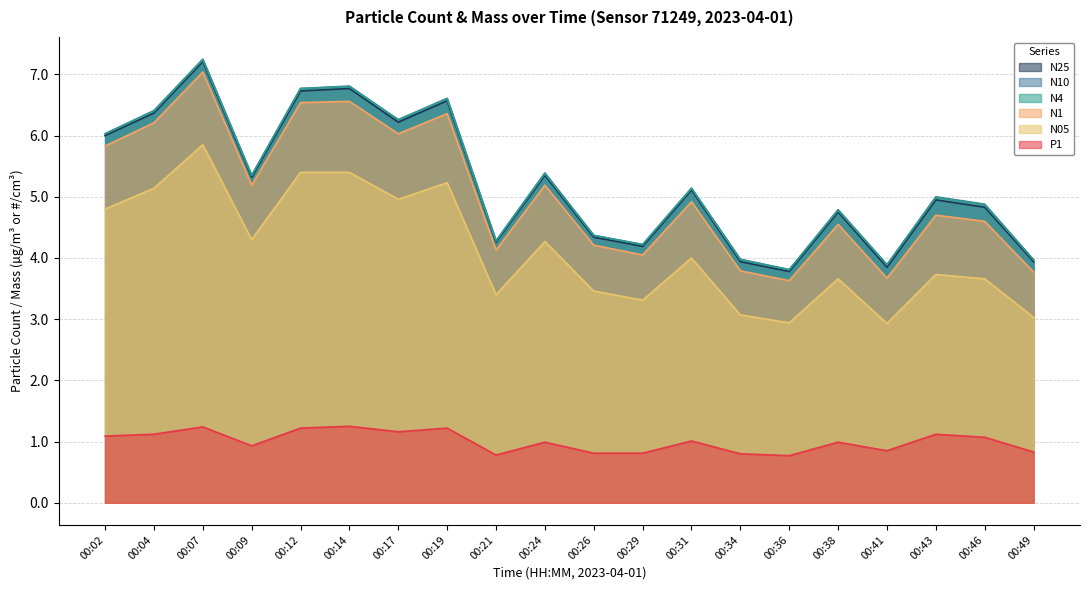

What is the difference between the second highest and second lowest values in the N1 series?

2.9